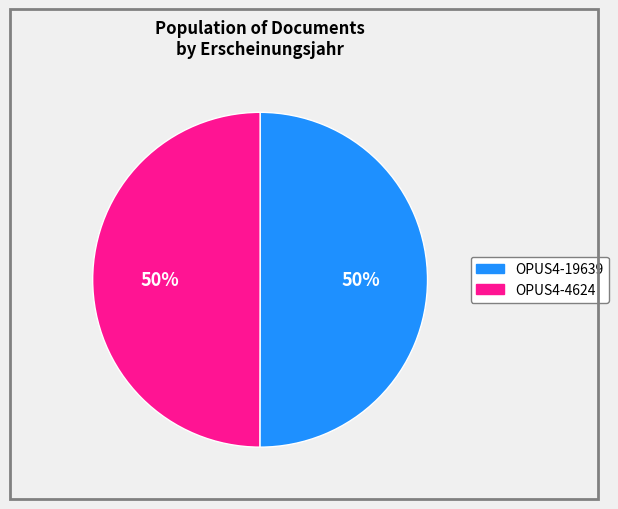

Do OPUS4-4624 and OPUS4-19639 together represent more than half of the pie?

Yes